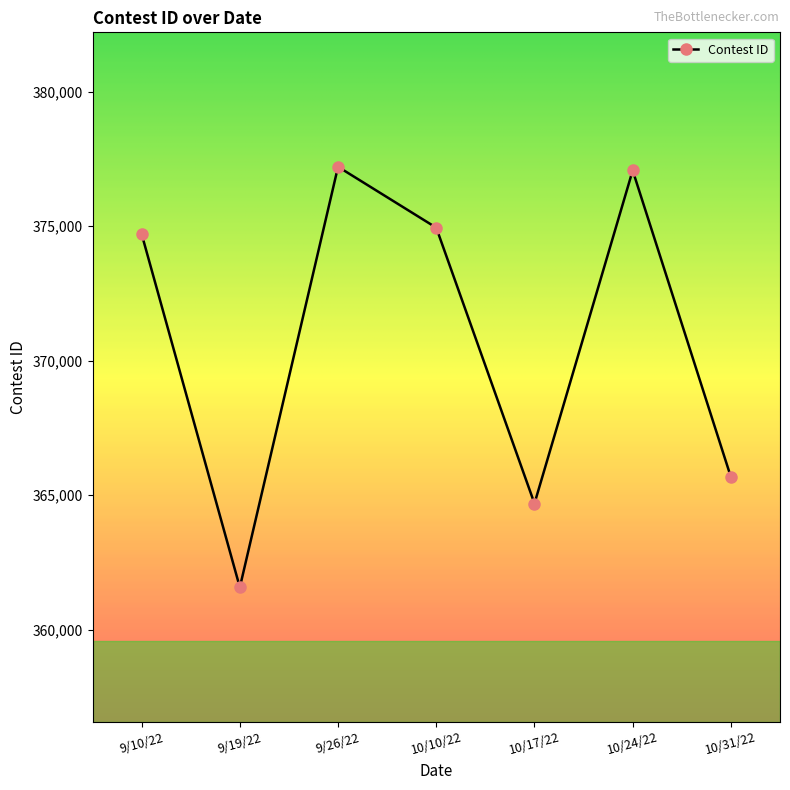

At which category does the data reach its first local valley?

9/19/22